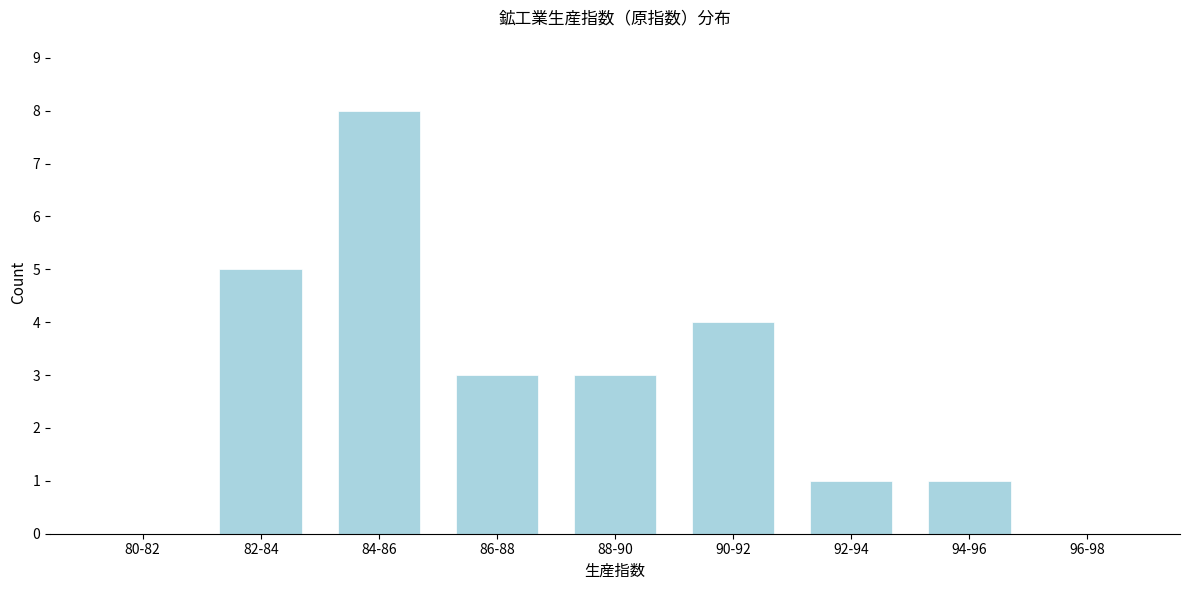

Reading left to right, transcribe all the data shown in this chart.

80-82=0	82-84=5	84-86=8	86-88=3	88-90=3	90-92=4	92-94=1	94-96=1	96-98=0